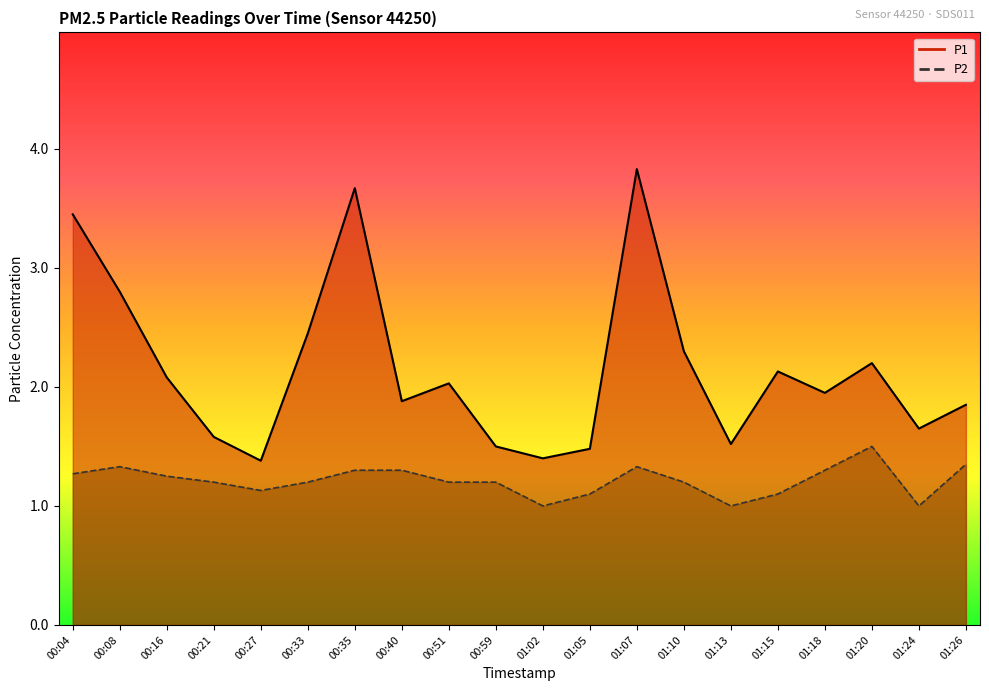

At 00:27, list the series in order from largest to smallest.

P1, P2